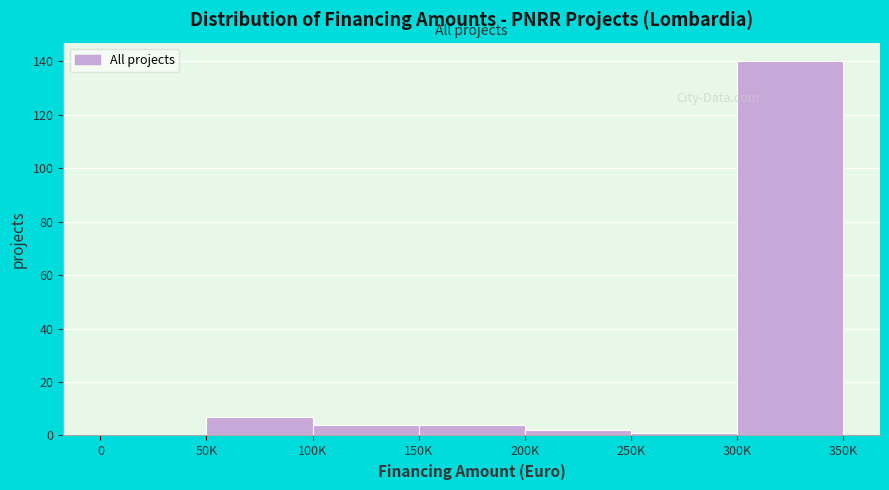

Reading left to right, list all the values displayed in this chart.

0=0	50K=7	100K=4	150K=4	200K=2	250K=1	300K=140